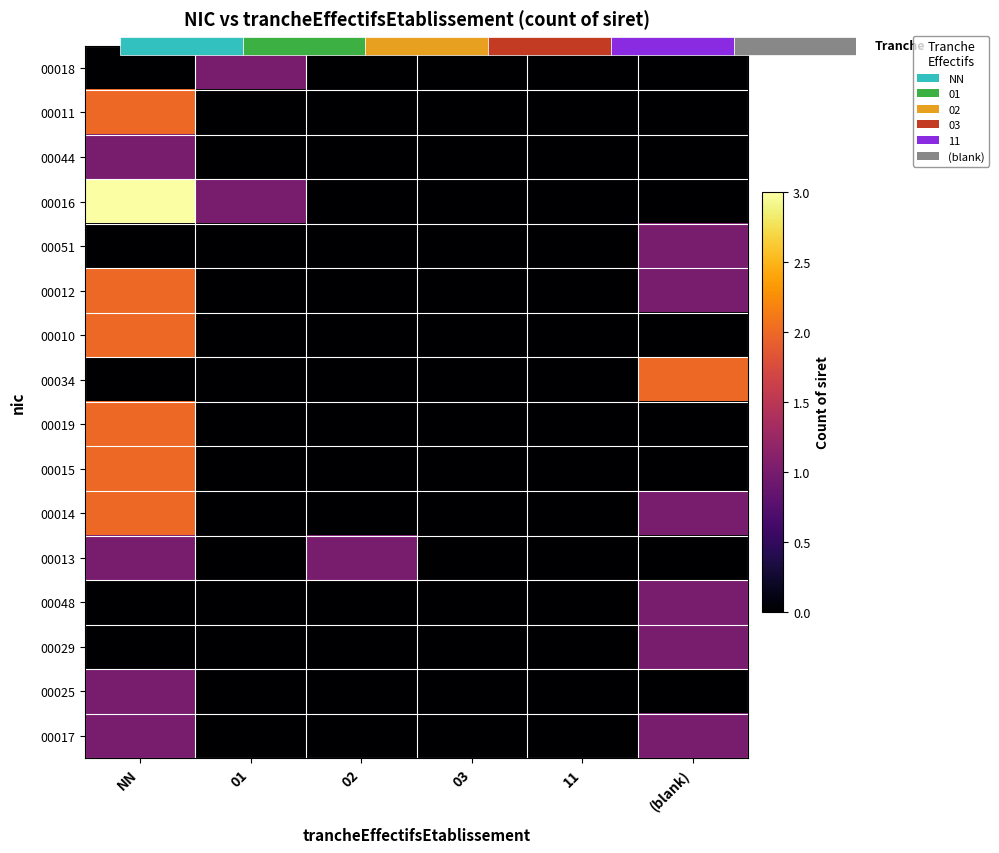

What is the difference between the maximum and minimum values in the 00018 series?

1